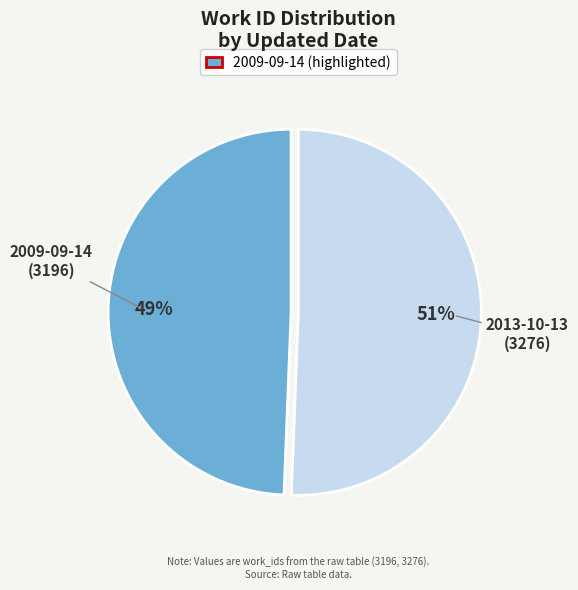

Is there a majority slice in this chart?

Yes